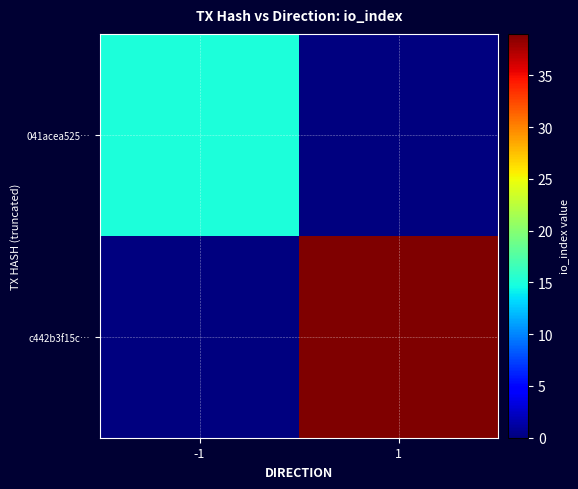

At which category does the chart reach its peak across all series?

1